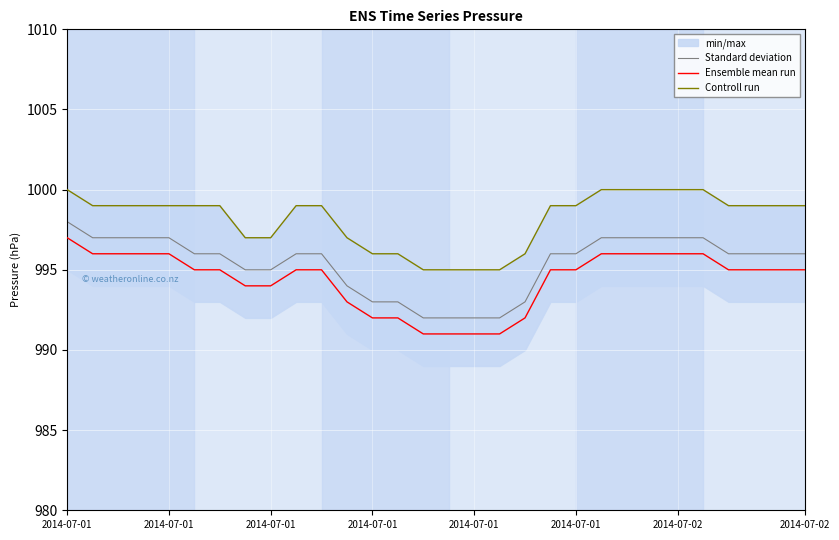

What is the average value of the Ensemble mean run series?

994